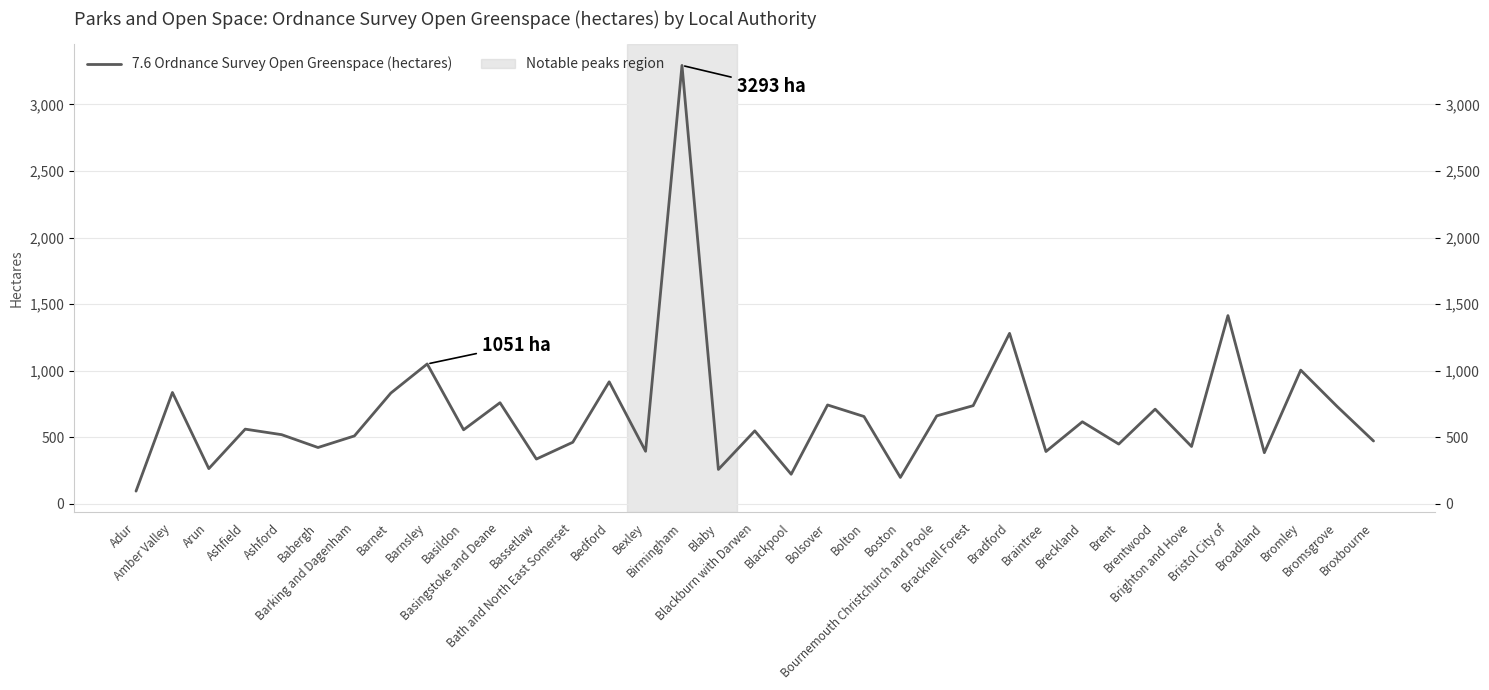

What is the difference between the maximum and minimum values?

3196.7